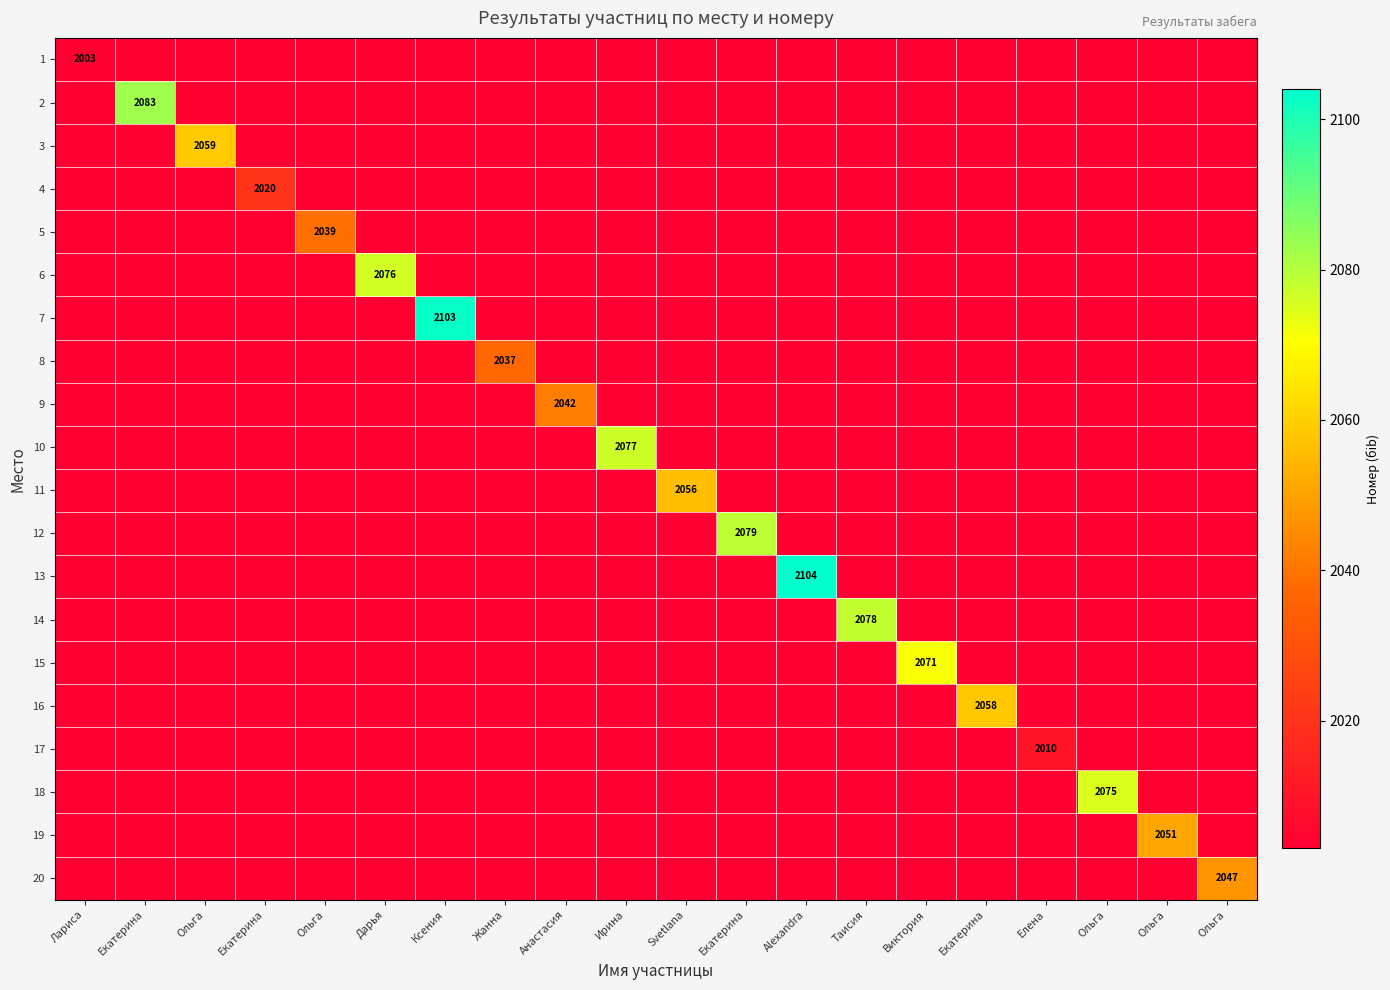

Which has a higher value, Жанна or Екатерина?

Жанна